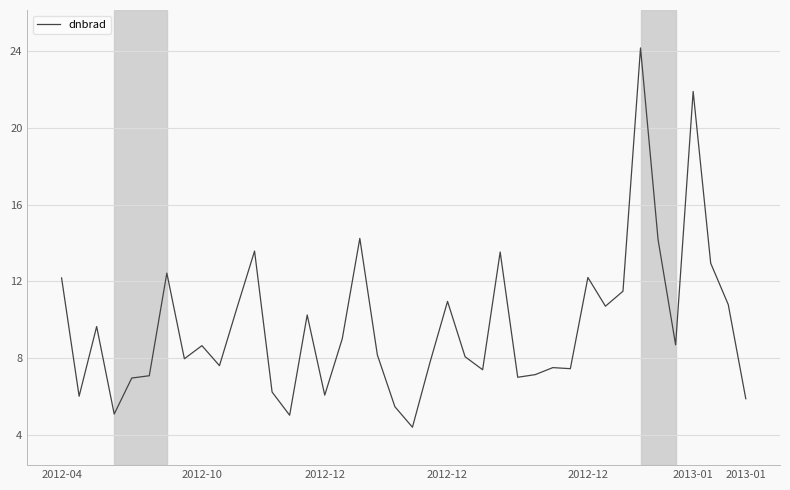

What is the smallest value displayed?

4.4